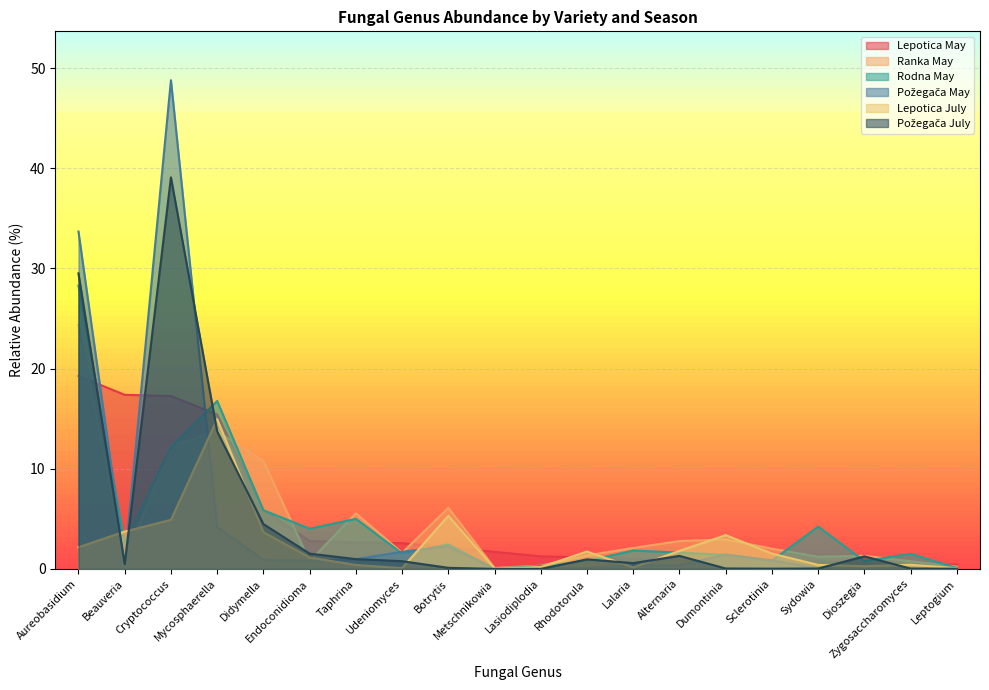

True or false: Lepotica July and Lepotica May cross at least once.

True